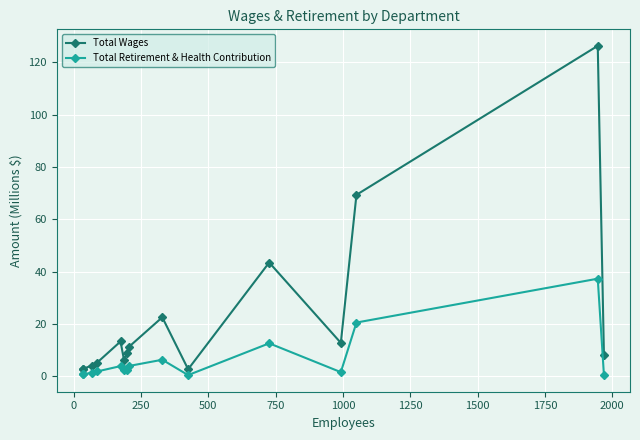

Which series has the widest spread of values?

Total Wages